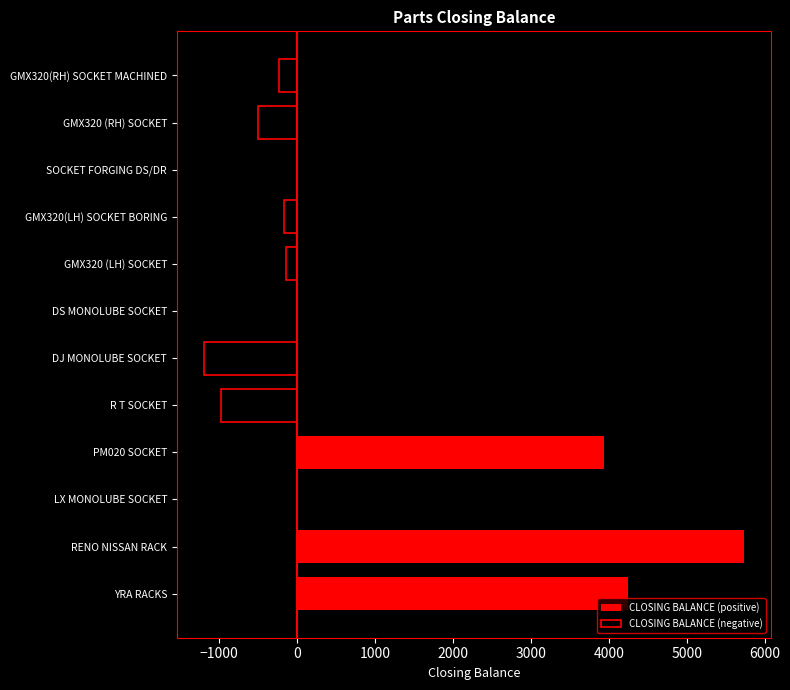

At how many categories does at least one series exceed 2802?

3